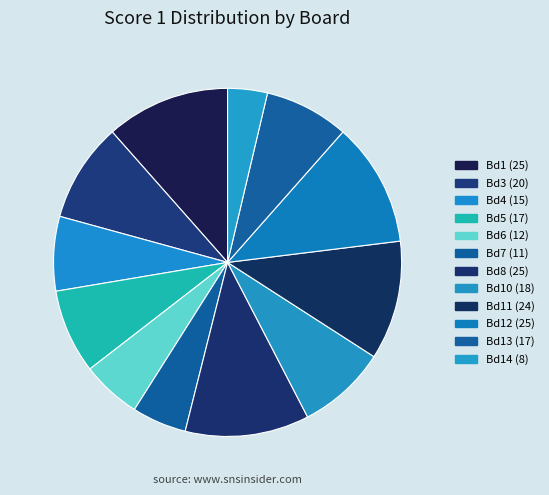

How many slices are in this pie chart?

12